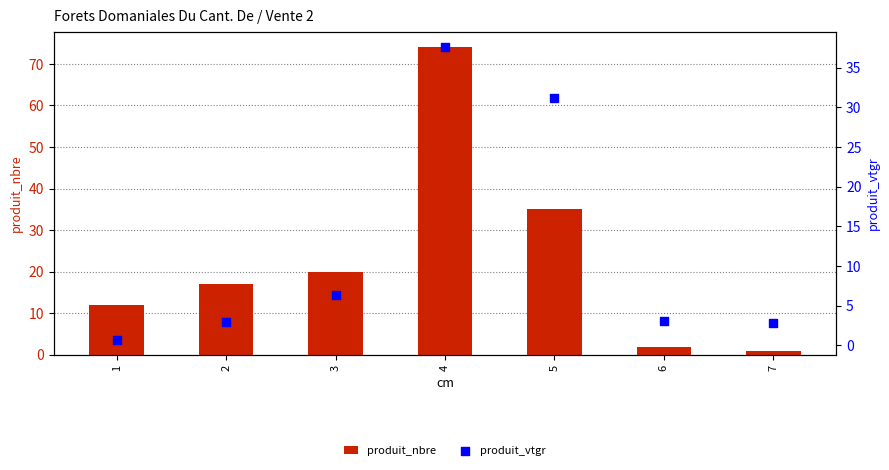

At how many categories does at least one series exceed 40?

1